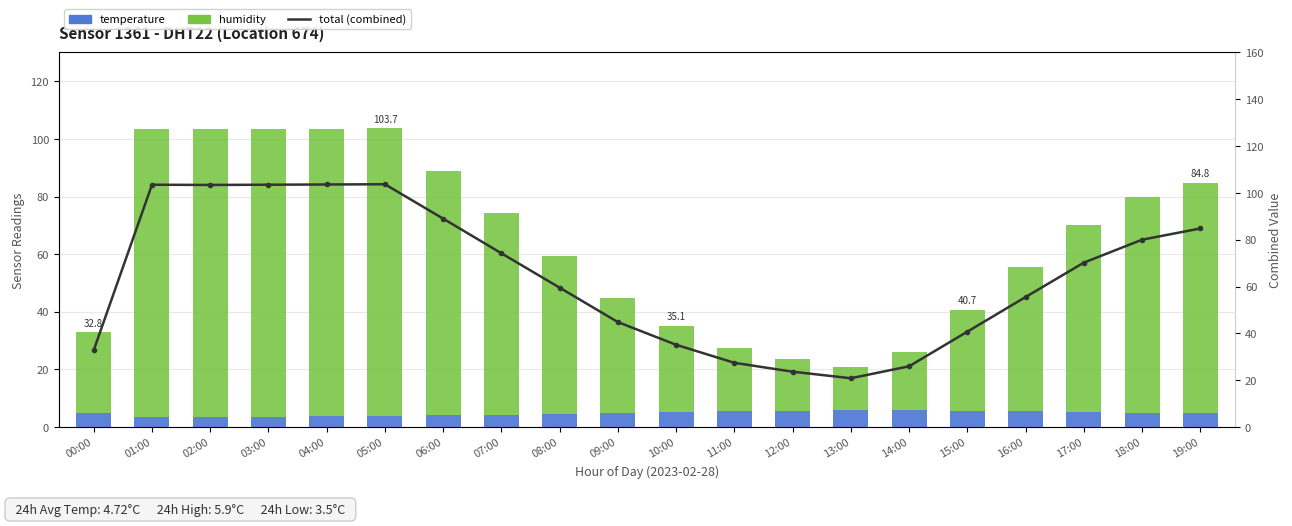

What is the label of the 8th bar from the right?

12:00